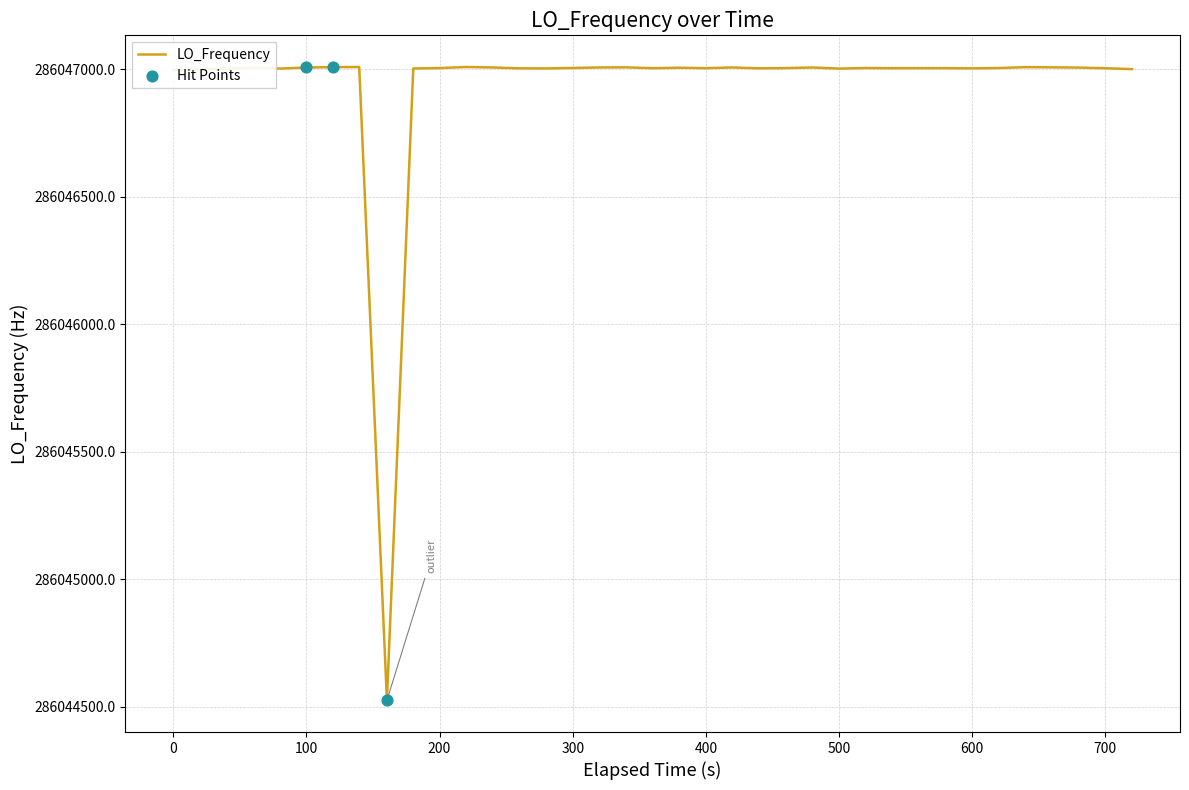

What is the greatest value displayed?

286047009.2